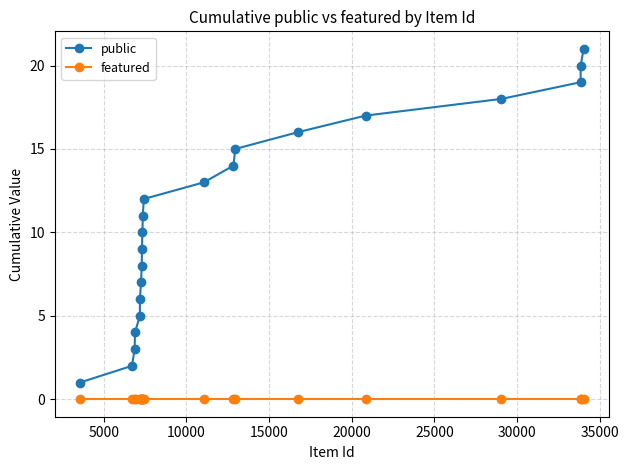

What is the value of the public point at the 6th from the left?

6